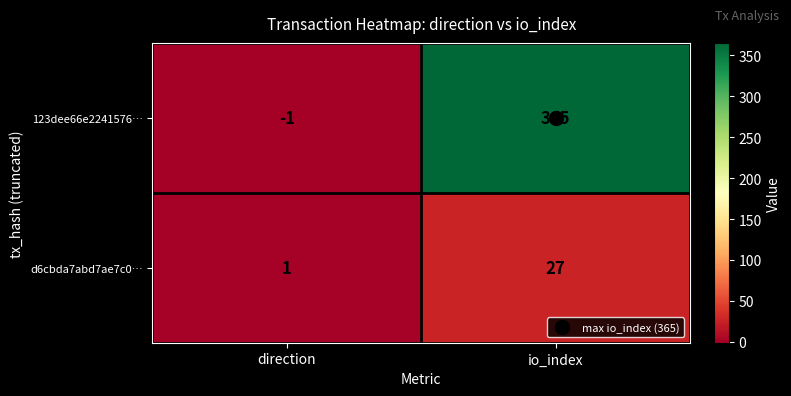

What value does the d6cbda7abd7ae7c0… series have at io_index, to the nearest 10?

30